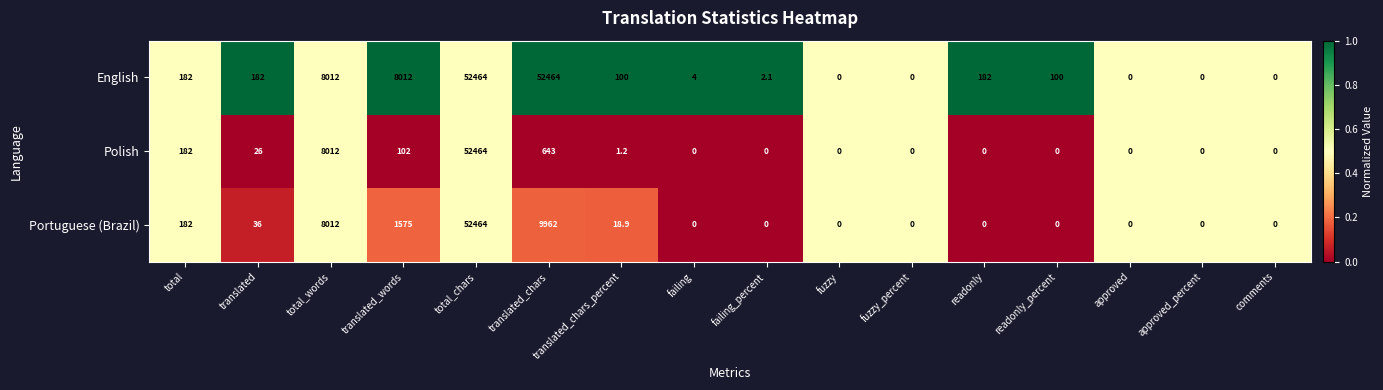

Is it true that Portuguese (Brazil) equals 0.0 at fuzzy_percent?

True